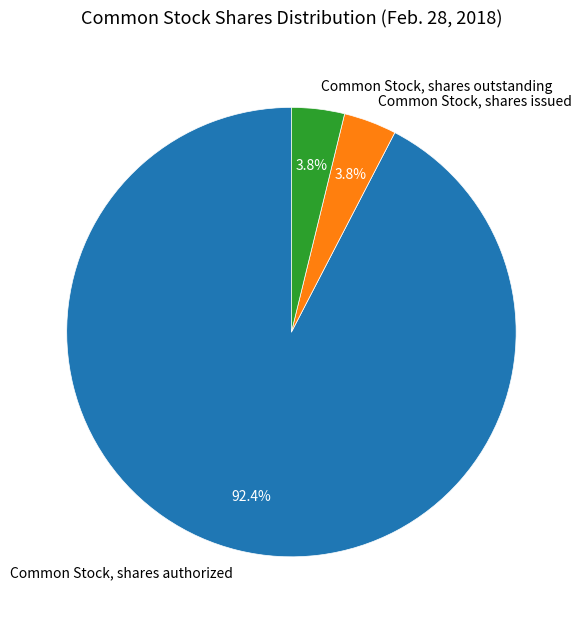

What is the ratio of the value at Common Stock, shares issued to the value at Common Stock, shares outstanding?

1.0